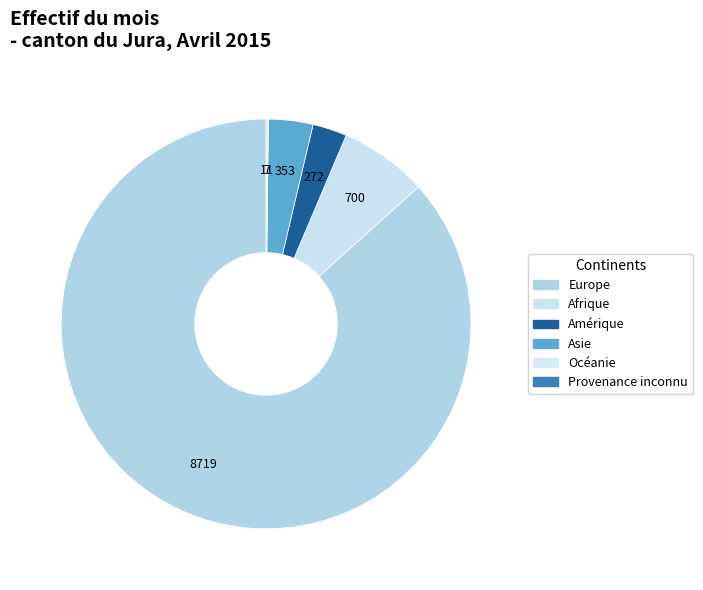

How many slices are in this pie chart?

6